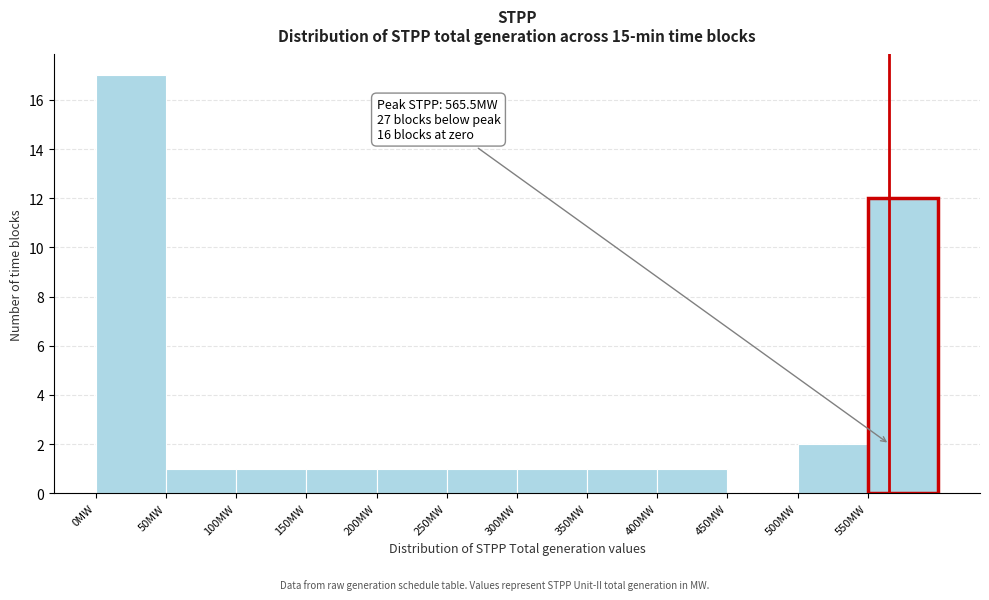

Over which range of the x-axis is the bar tallest?

0 to 50